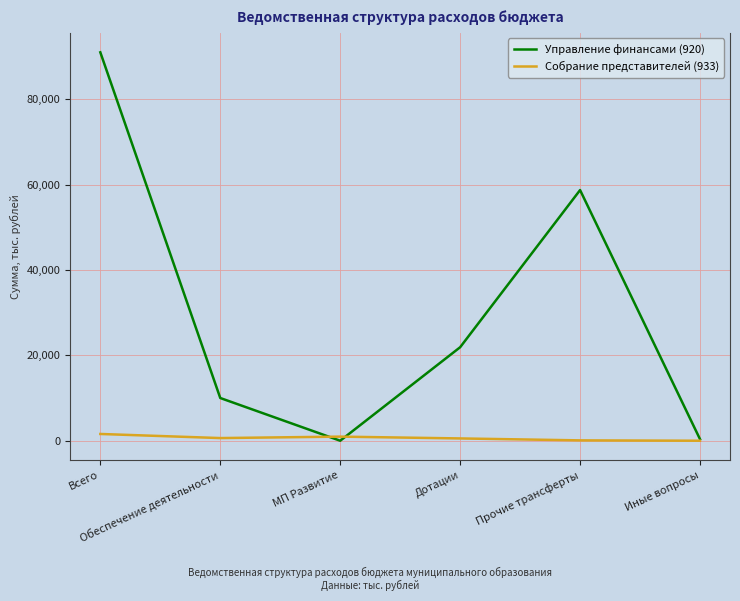

Which series has the widest spread of values?

Управление финансами (920)